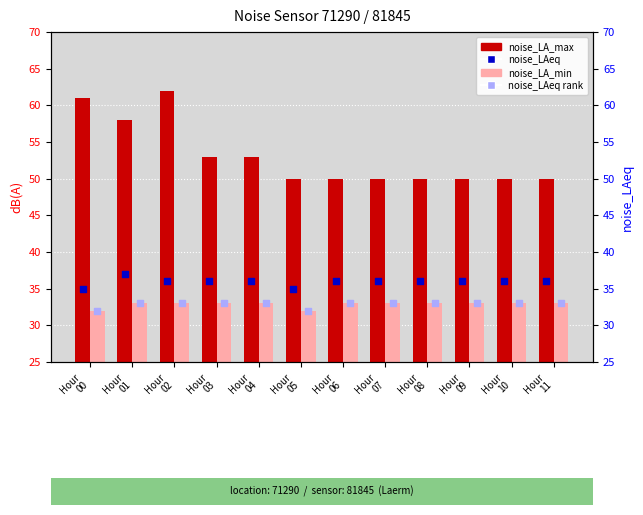

What is the total value across all series at Hour
10?

152